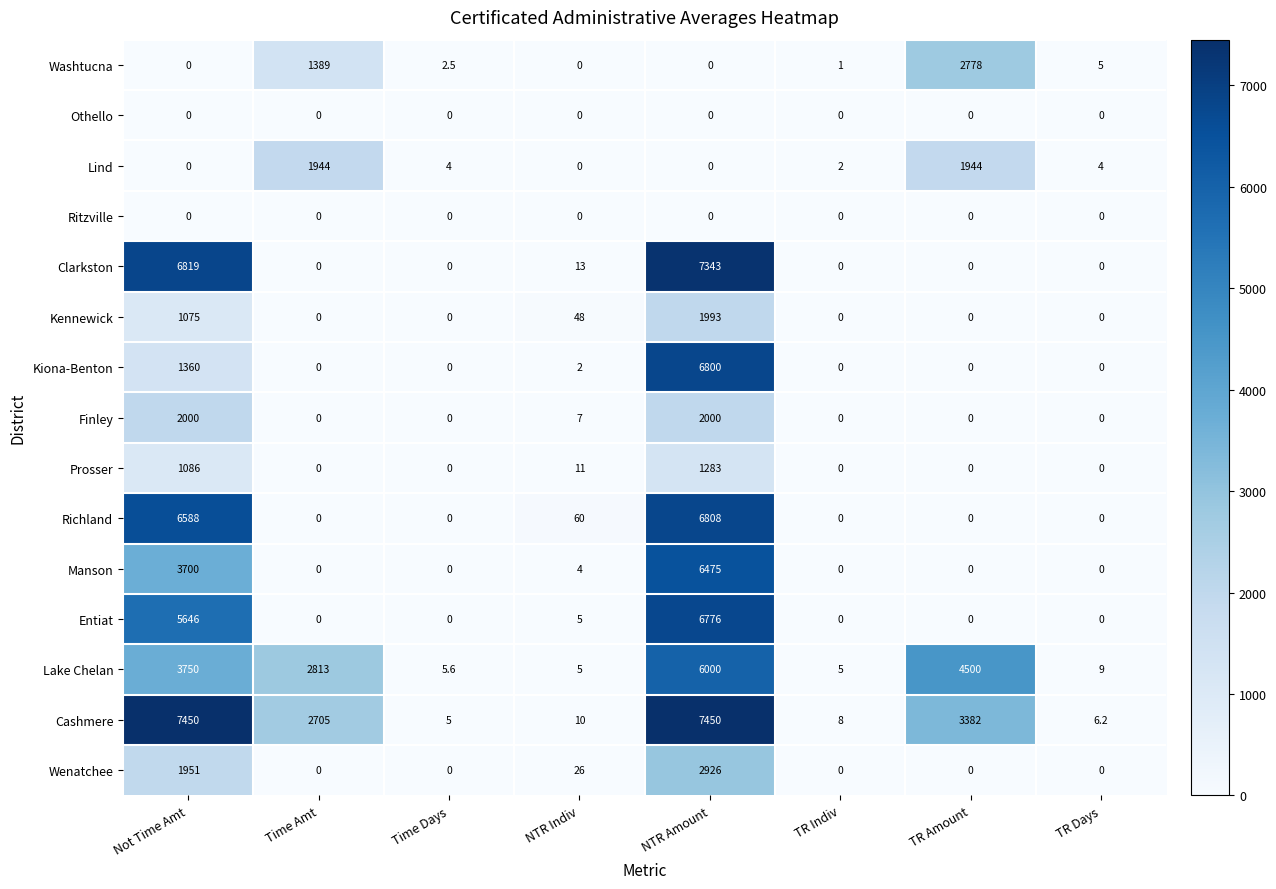

The Lind series shows -1021.6 at Not Time Amt. True or false?

False